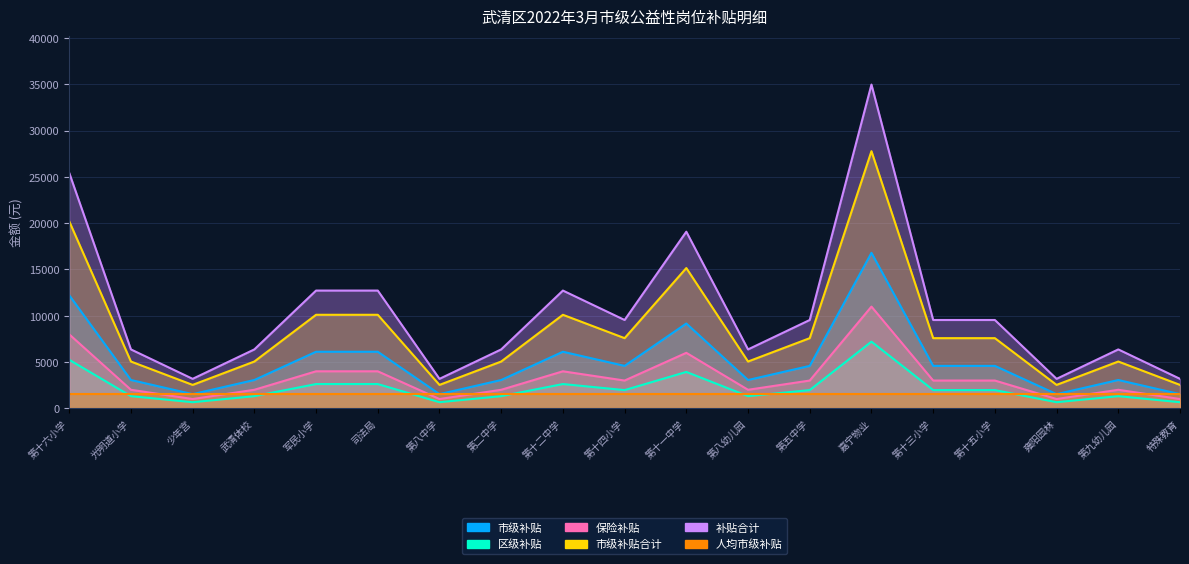

Where is the first local maximum for 补贴合计?

第十二中学